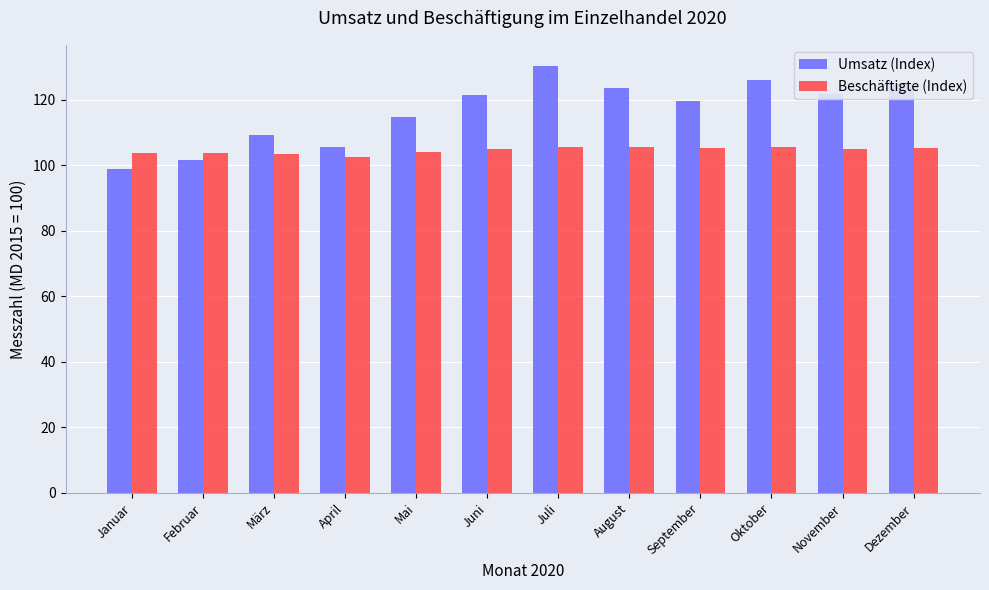

What is the difference between the highest and lowest values at März?

5.8